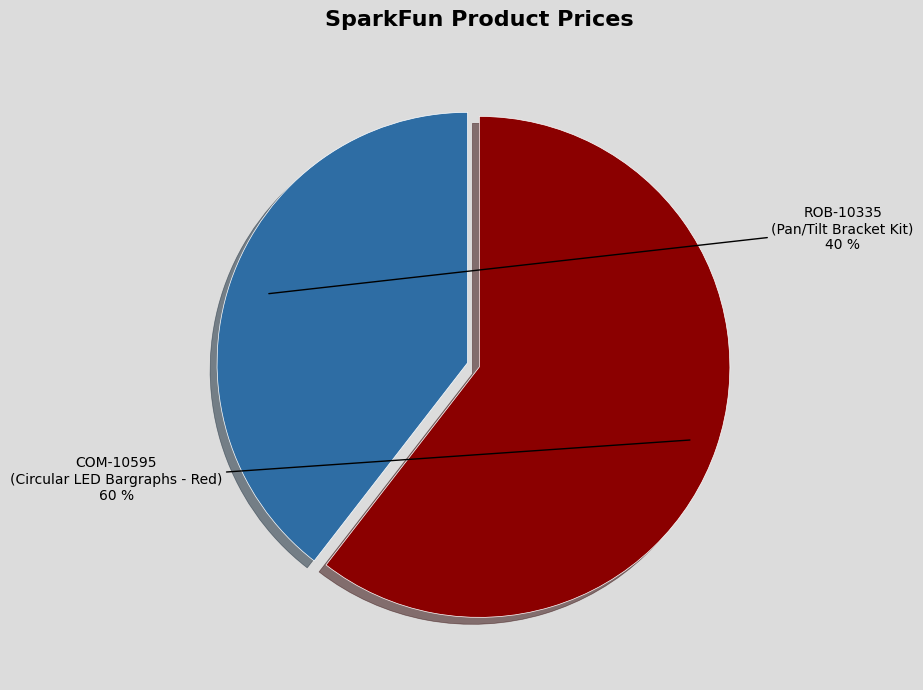

Does any single category account for the majority?

Yes